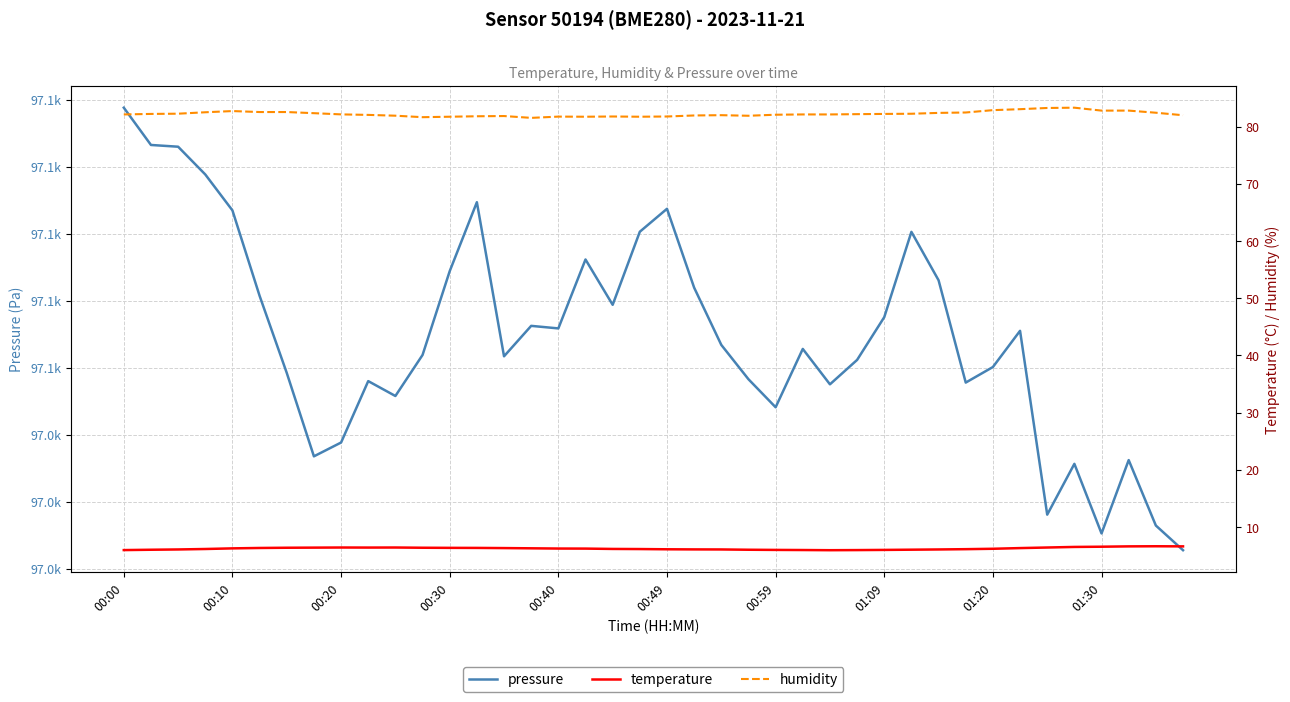

How many distinct data groups are displayed?

3